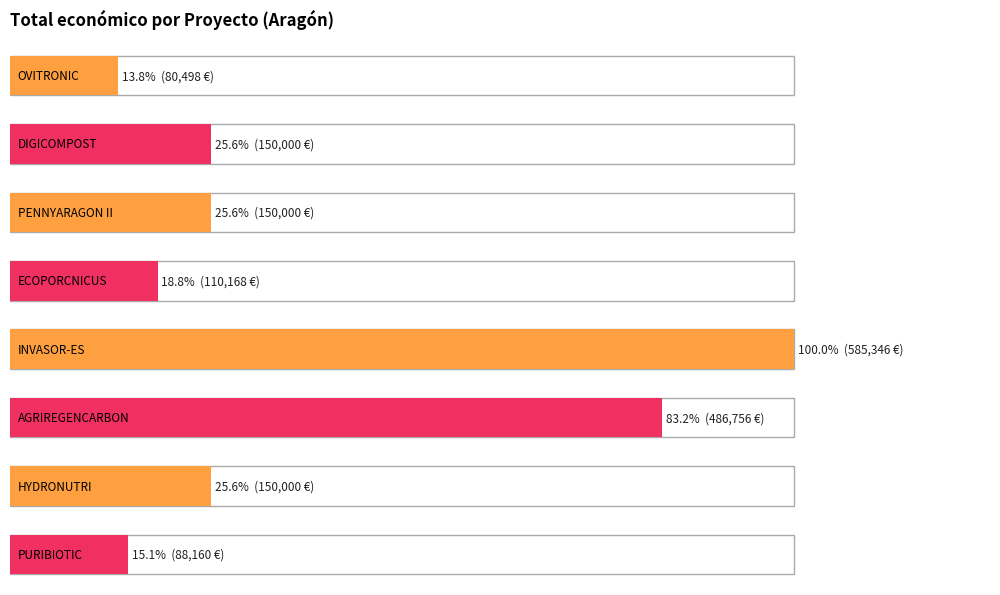

Between PURIBIOTIC and PENNYARAGON II, which is larger?

PENNYARAGON II